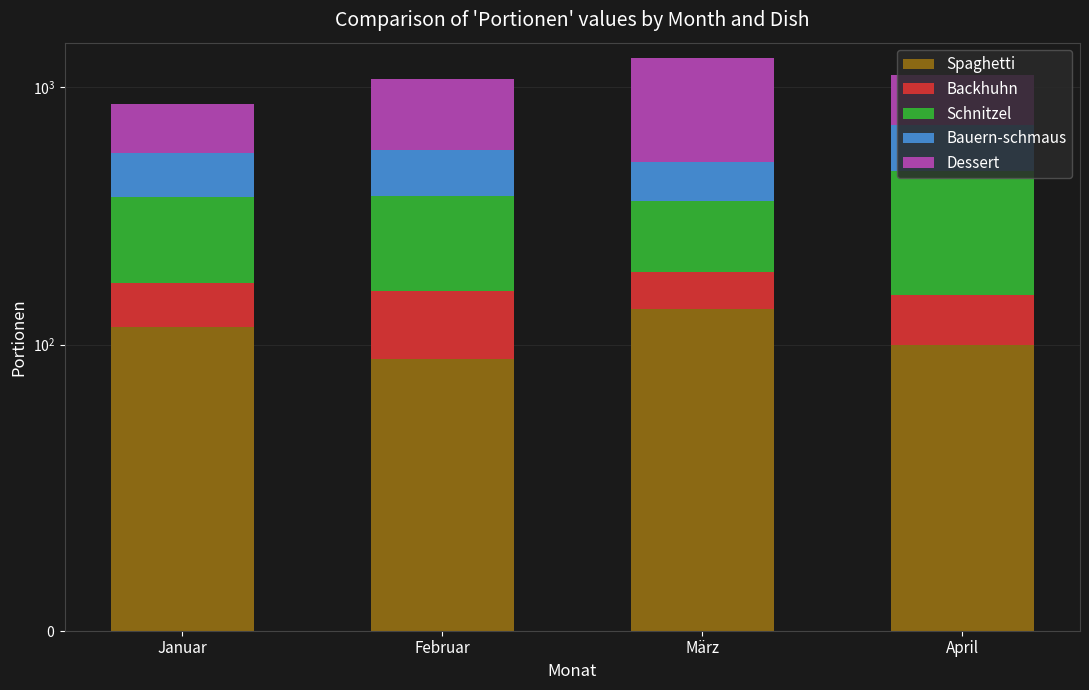

What value does the Bauern-schmaus series have at Januar, to the nearest 5?

180